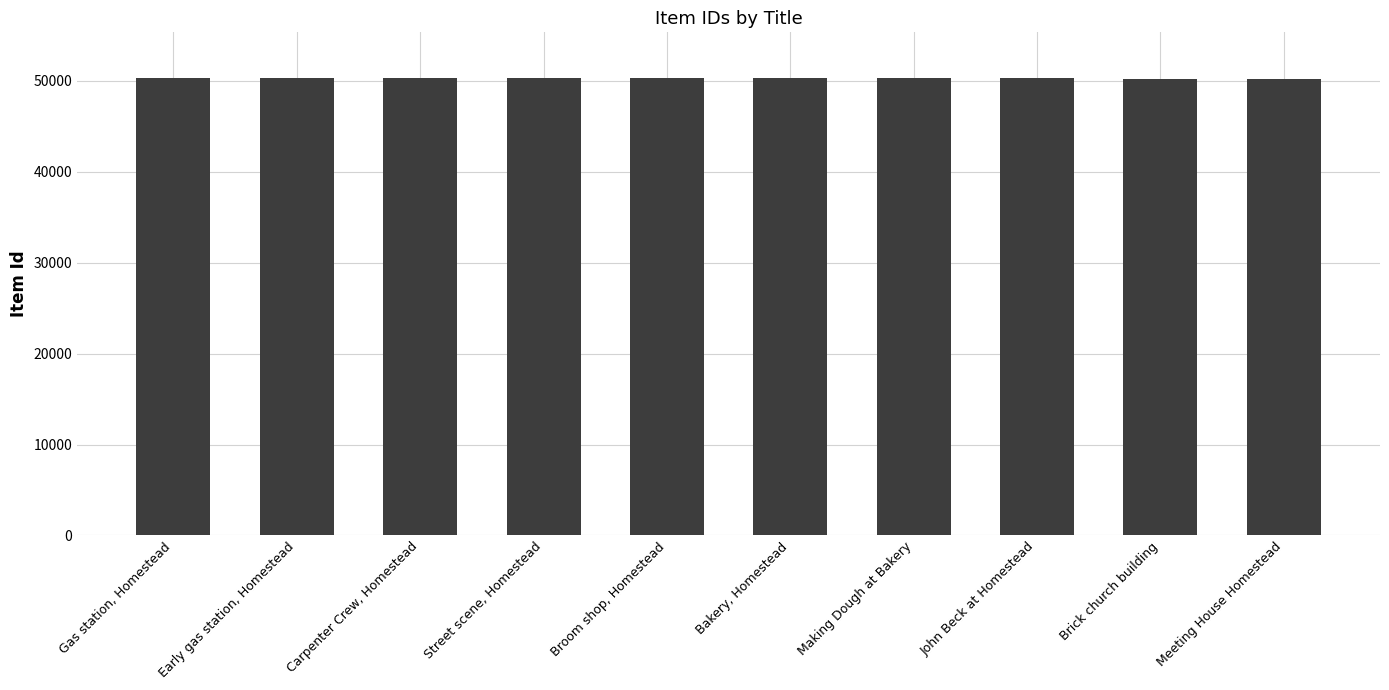

What is the sum of all values?

502937